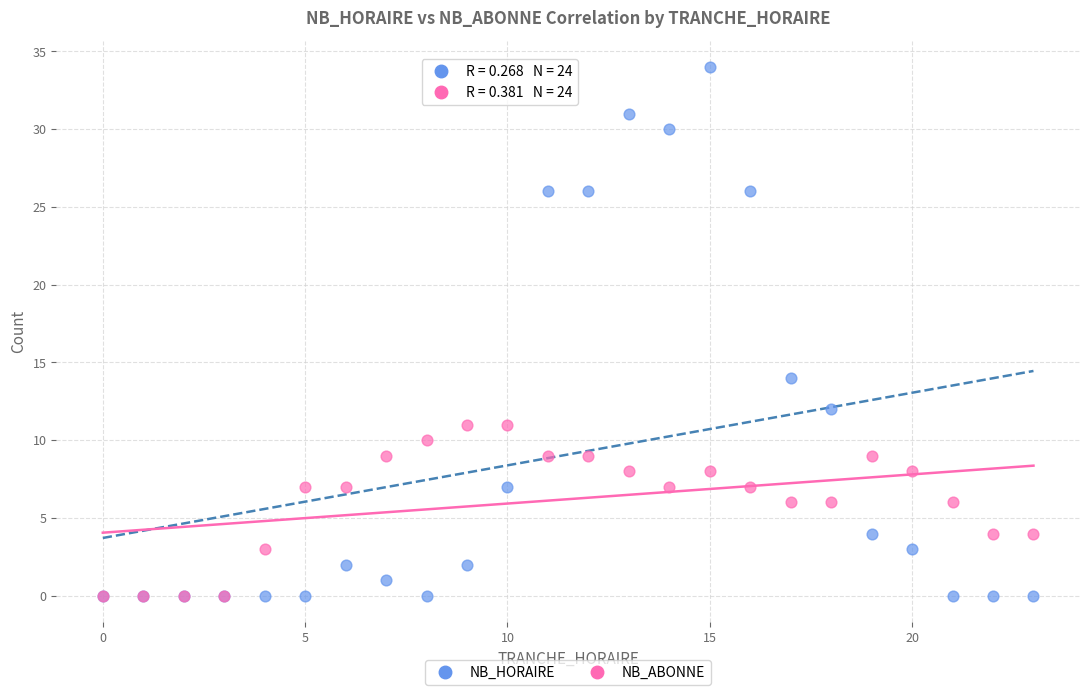

In the NB_HORAIRE series, what Y value is closest to 17?

14